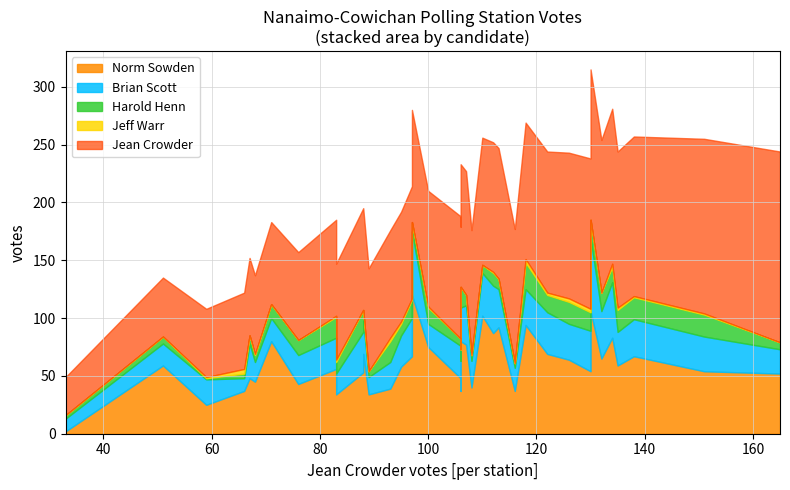

Between 6 and 9, which series saw the biggest shift?

Jean Crowder